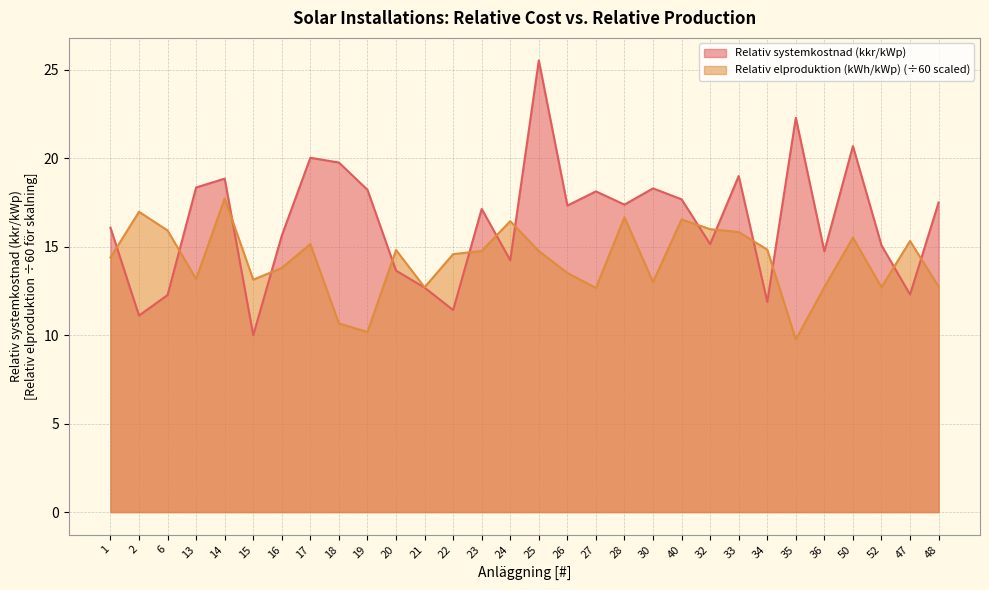

What is the value of the Relativ elproduktion (kWh/kWp) point at the 26th from the left?

12.7